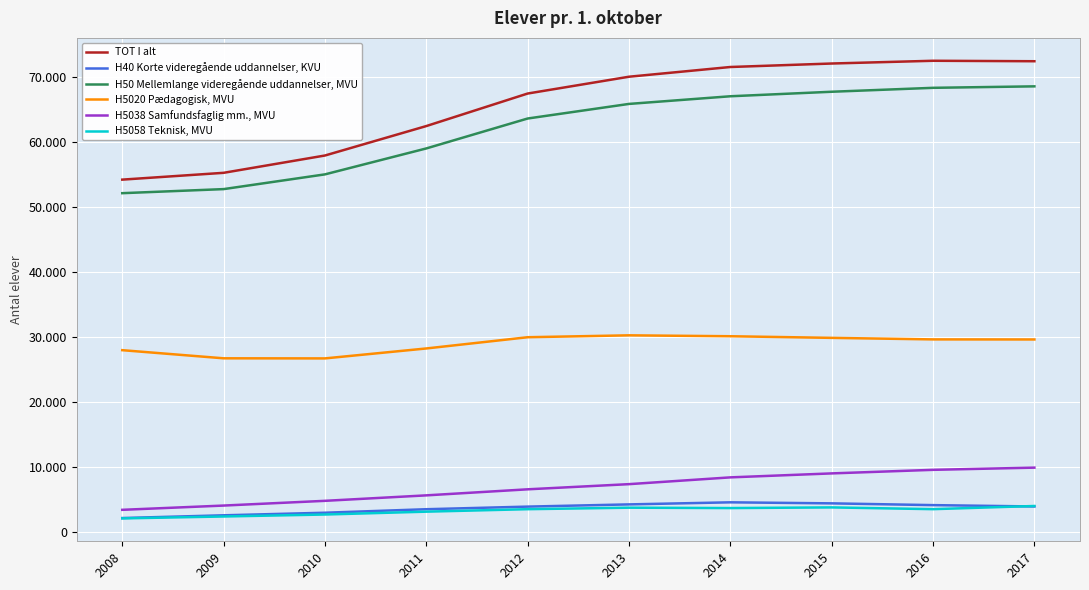

What are all the series names shown in the legend?

TOT I alt, H40 Korte videregående uddannelser, KVU, H50 Mellemlange videregående uddannelser, MVU, H5020 Pædagogisk, MVU, H5038 Samfundsfaglig mm., MVU, H5058 Teknisk, MVU